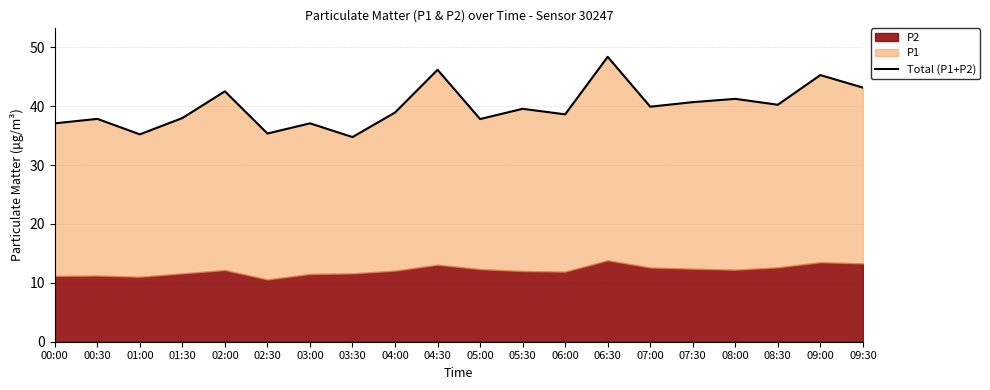

How many values exceed 39?

10